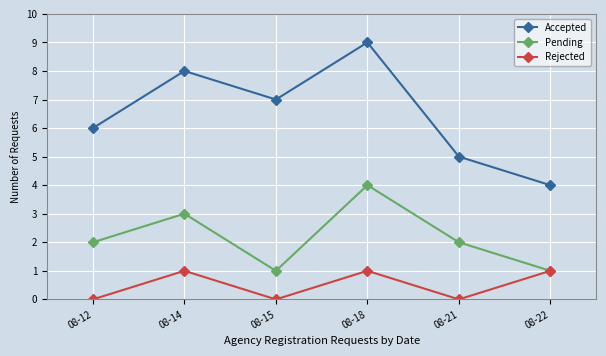

Is the value of Pending at 08-12 greater than the value of Rejected at 08-18?

Yes